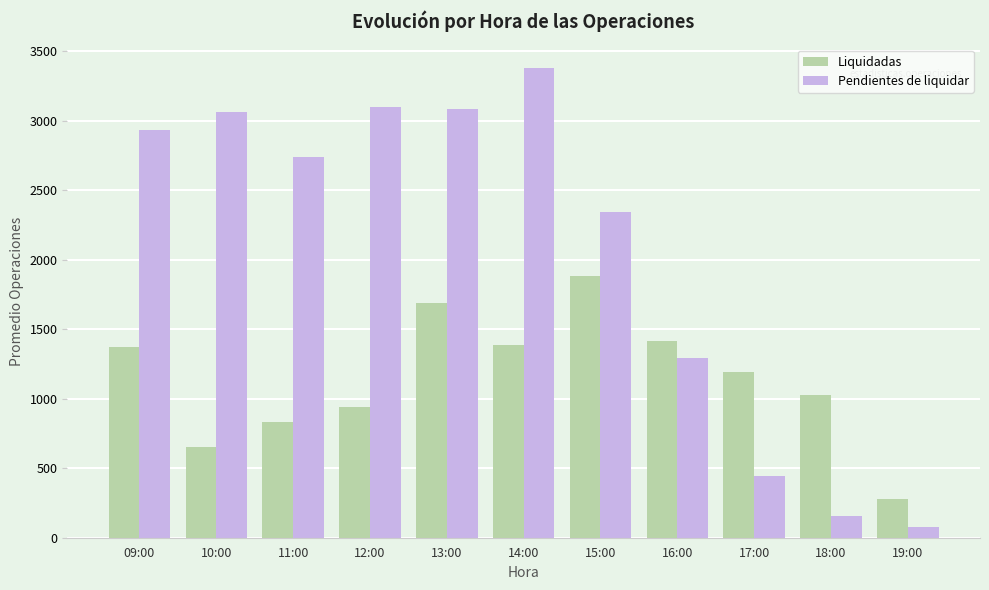

What is the label of the 8th bar from the right?

12:00